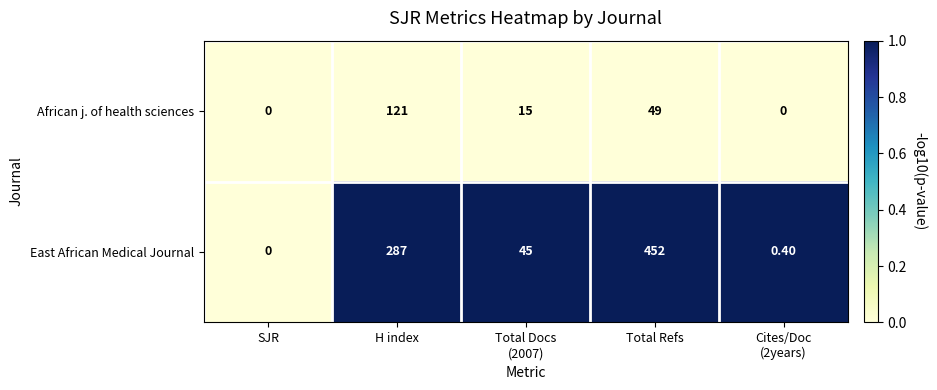

At which label does African j. of health sciences reach its peak?

H index